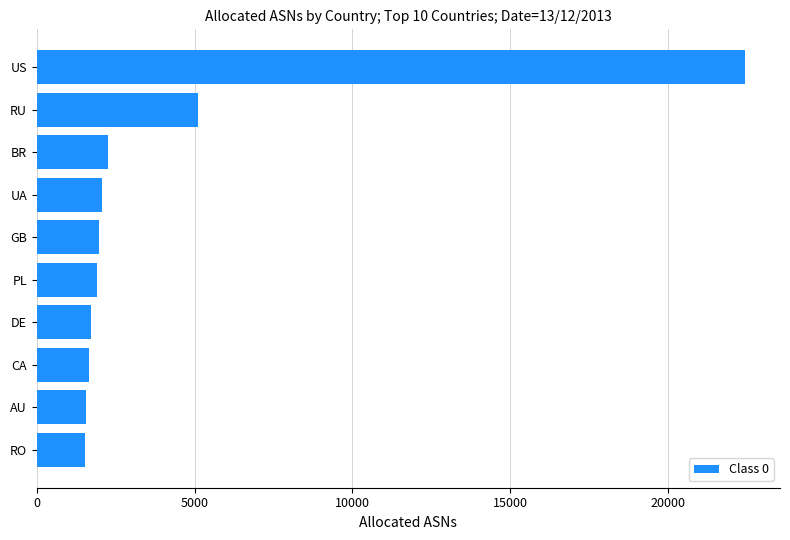

What is the average value?

4217